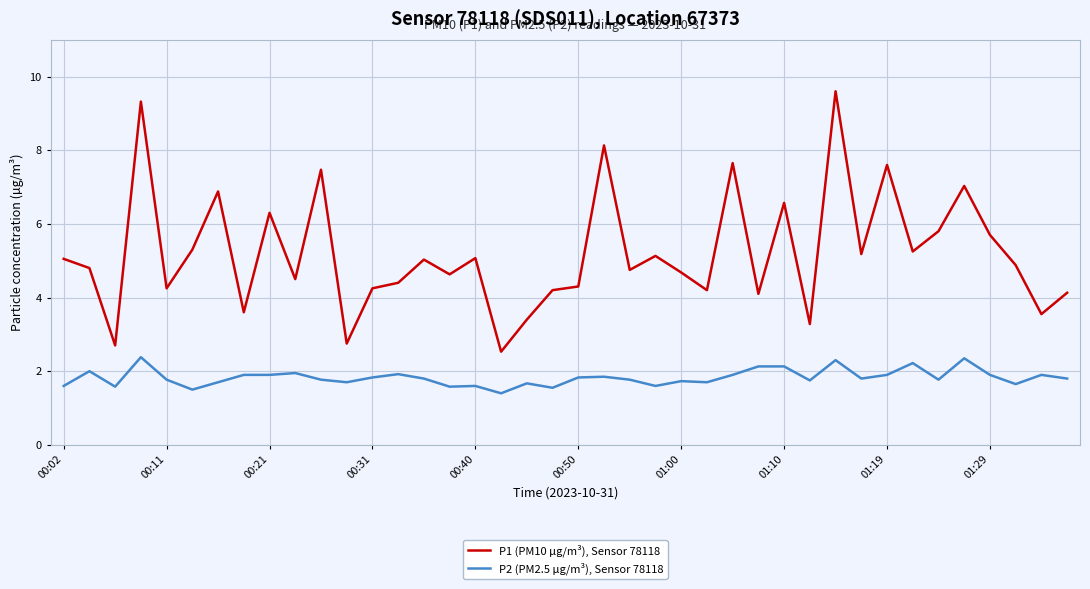

True or false: P1 (PM10 µg/m³), Sensor 78118 and P2 (PM2.5 µg/m³), Sensor 78118 cross at least once.

False